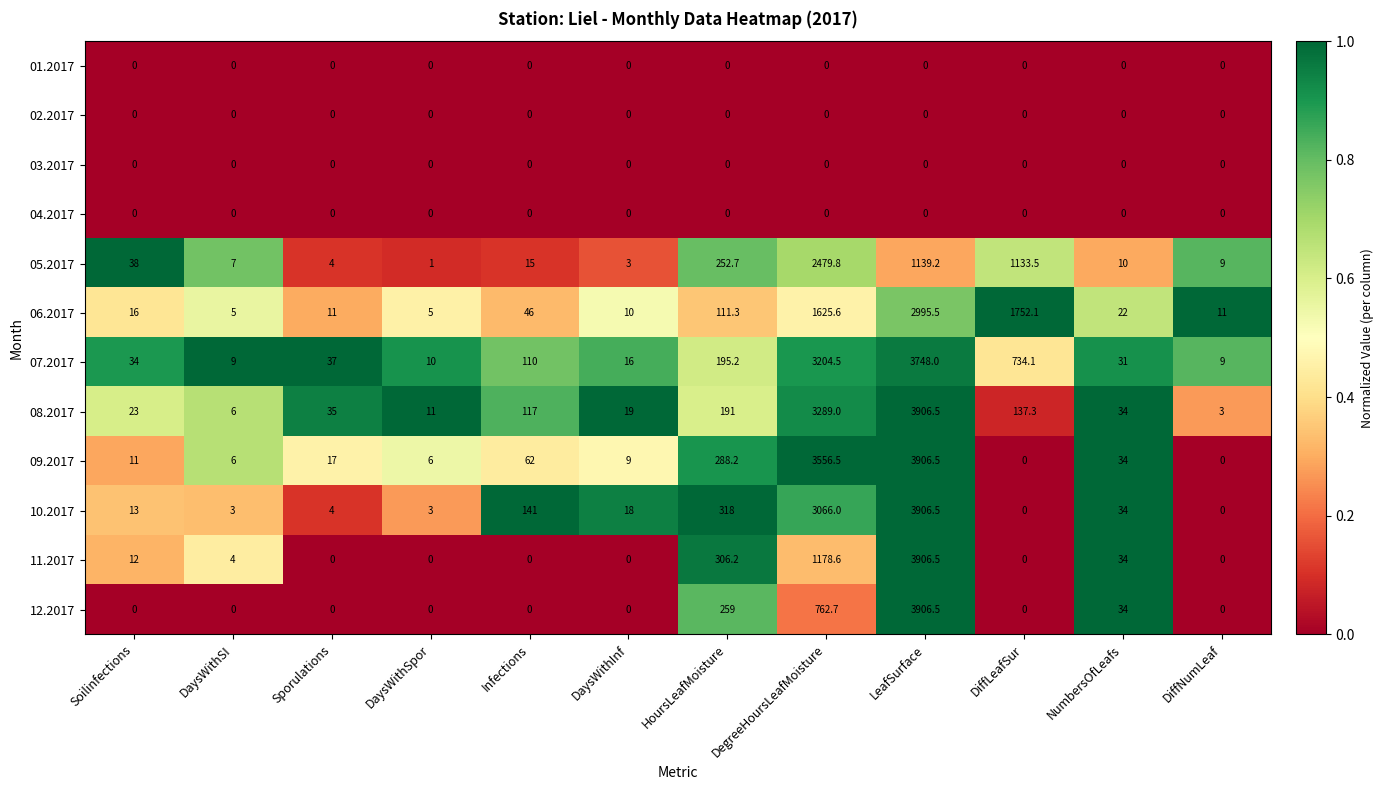

At which category is the sum across all series the highest?

LeafSurface